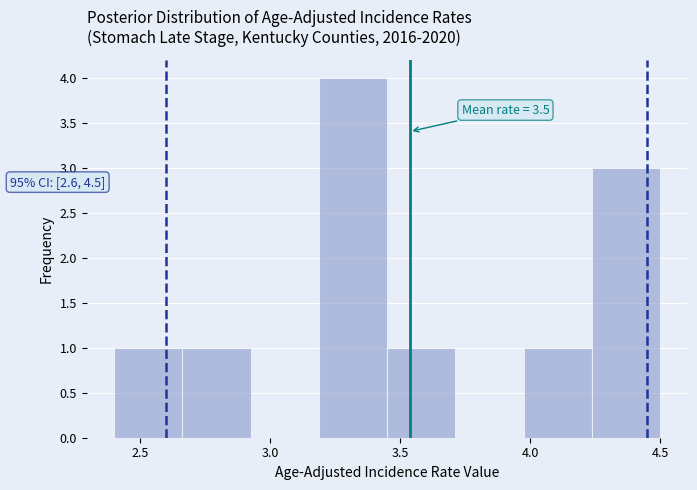

Over which range of the x-axis is the bar tallest?

3.20 to 3.45